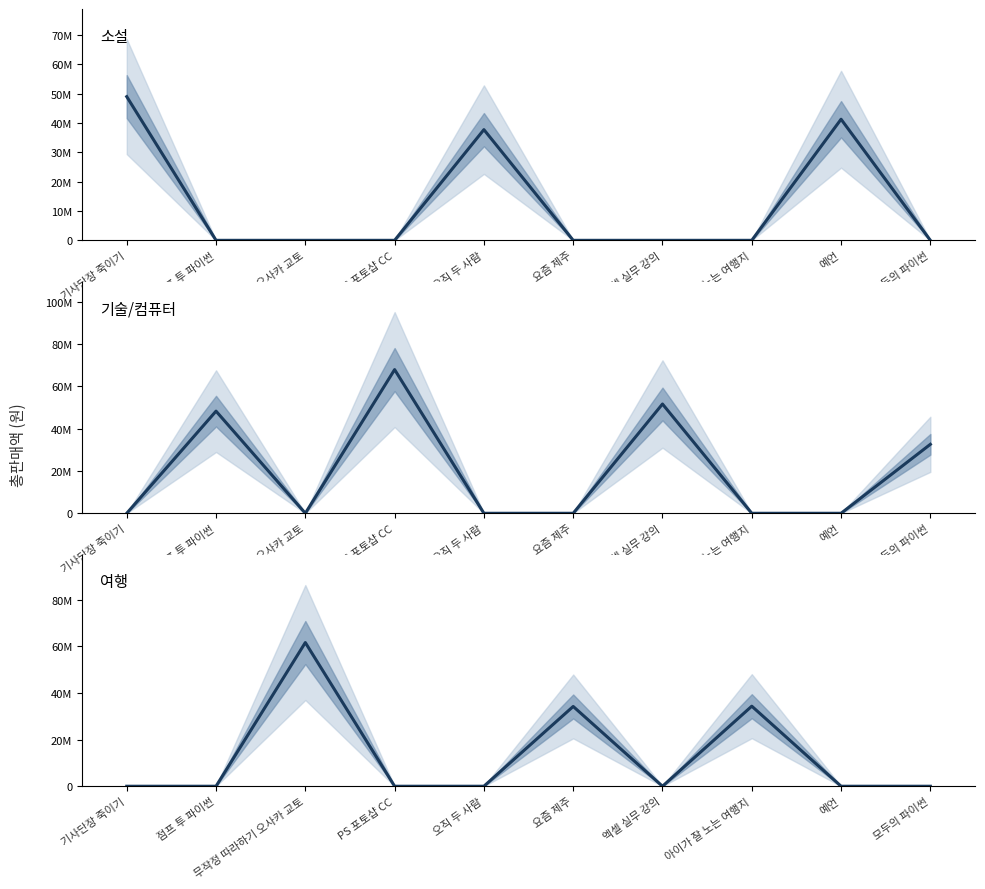

True or false: 소설 and 기술/컴퓨터 cross at least once.

True